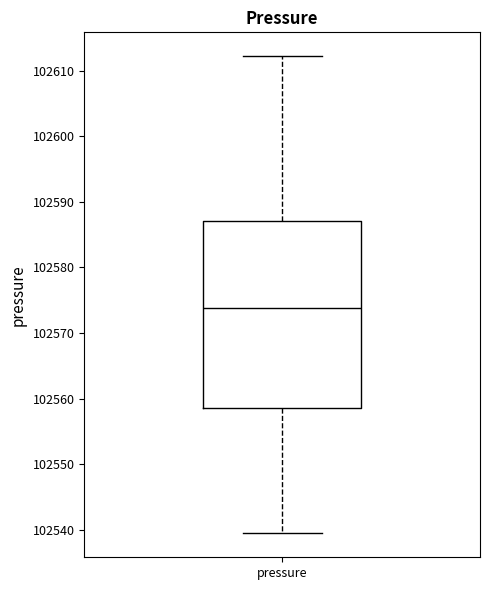

Transcribe this box plot: give where the median line is, the range the box spans, and where the two whiskers end, as read against the y-axis. The values are not printed on the chart, so give them approximately, as read against the axis.

median 102574, box 102559 to 102587, whiskers 102539 to 102612